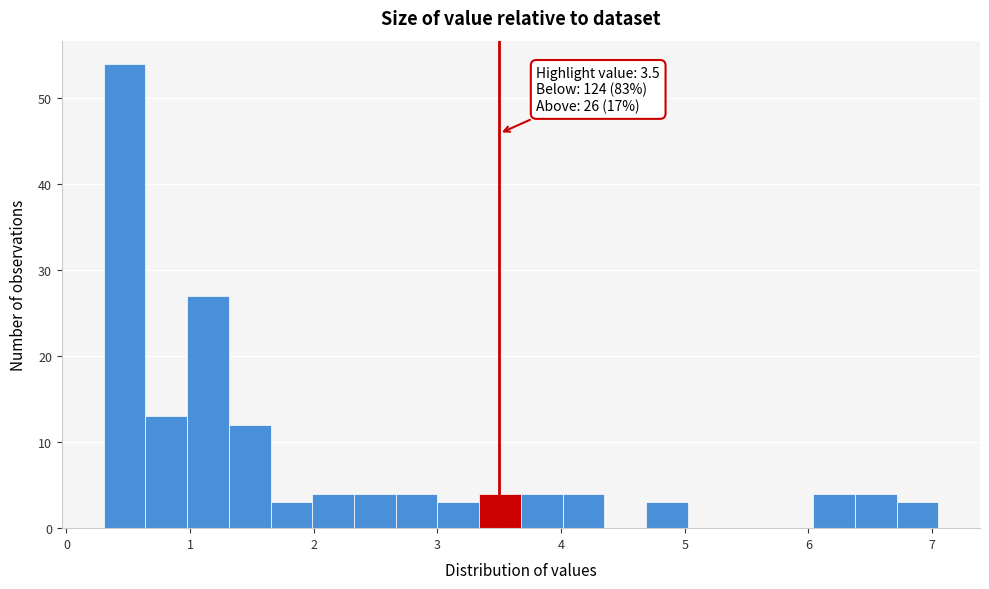

Around what value on the x-axis is the tallest bar? Give the approximate position of its centre, as read against the axis.

0.5